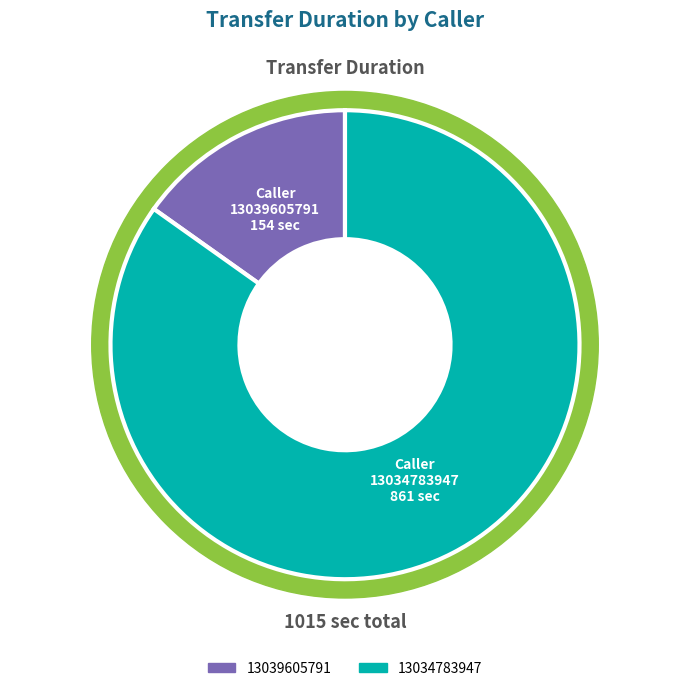

What percentage is the 13039605791 slice, to the nearest percent?

15%